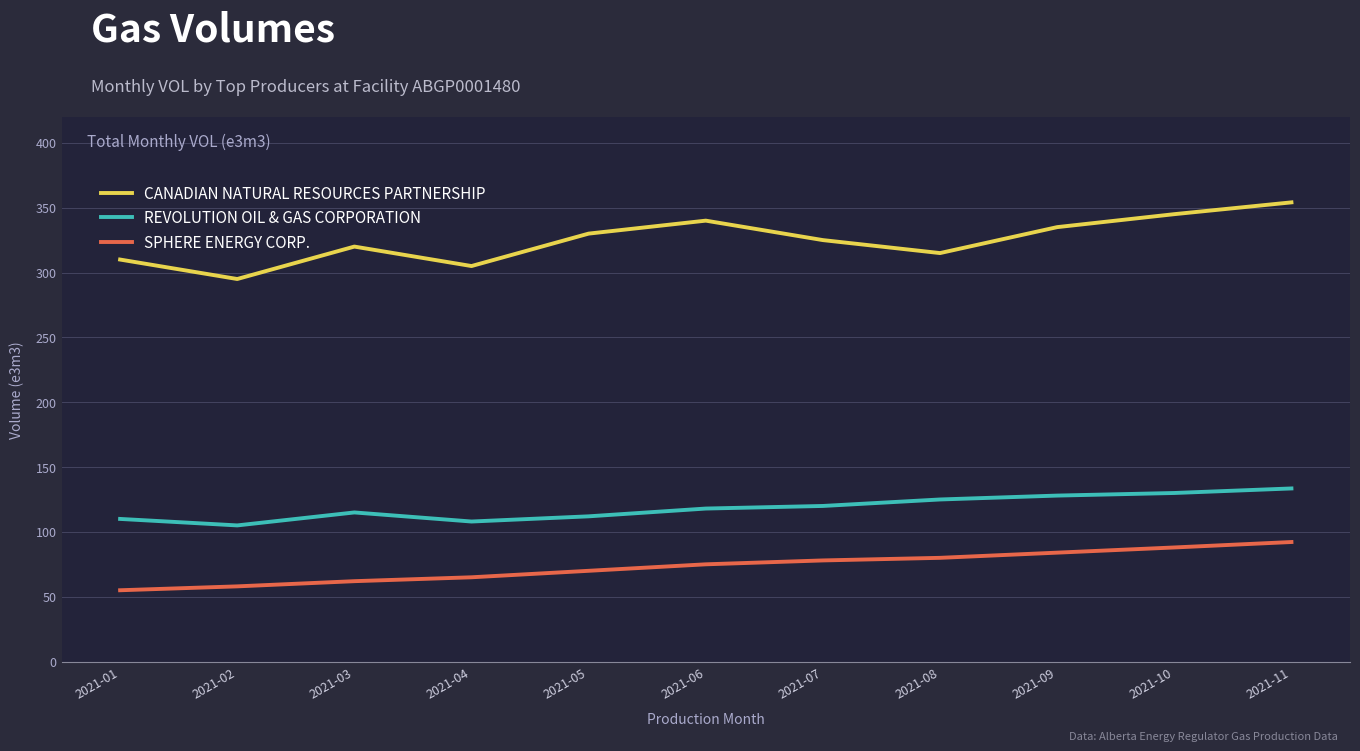

Which series has the largest total across all categories?

CANADIAN NATURAL RESOURCES PARTNERSHIP